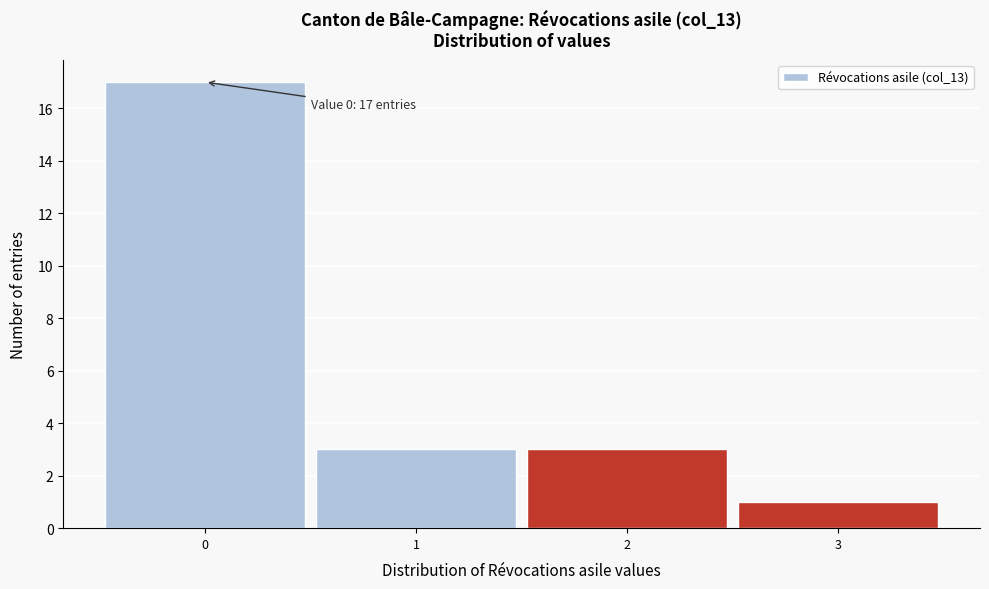

Over which range of the x-axis is the bar tallest?

-0.5 to 0.5